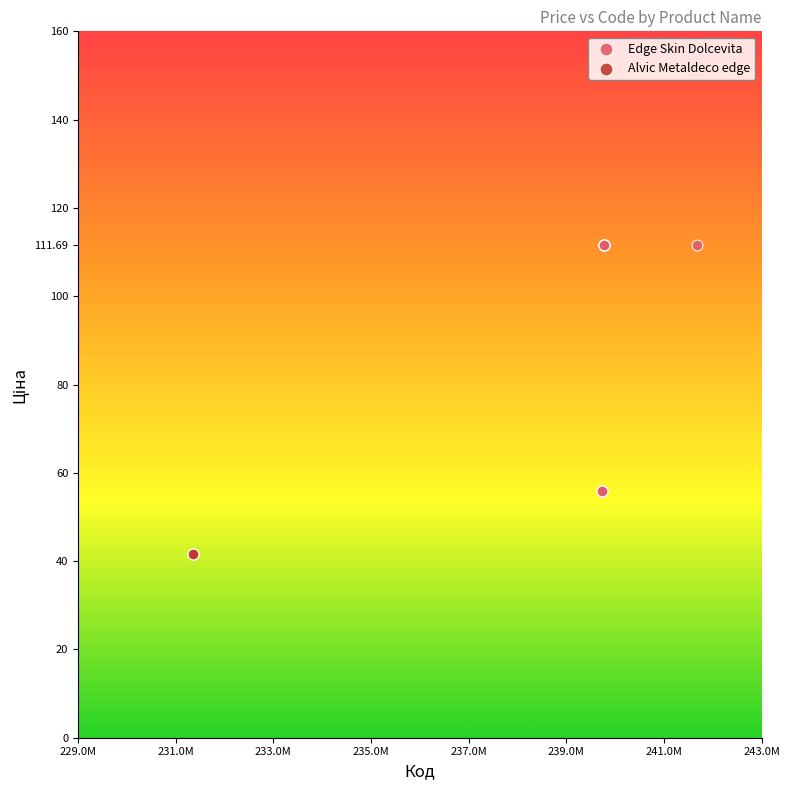

Which series contains the lowest Y value?

Alvic Metaldeco edge